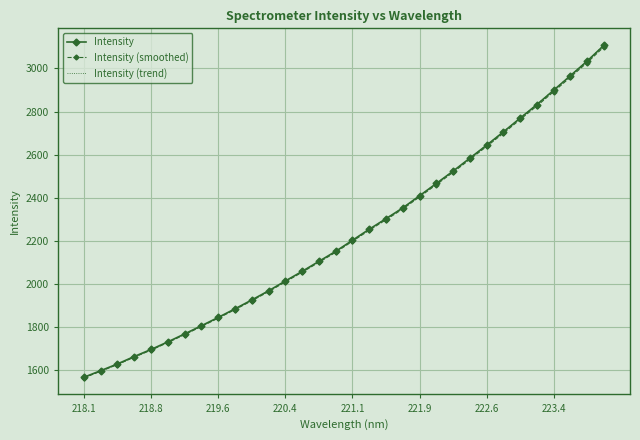

Which series has the largest range (max minus min)?

Intensity (trend)